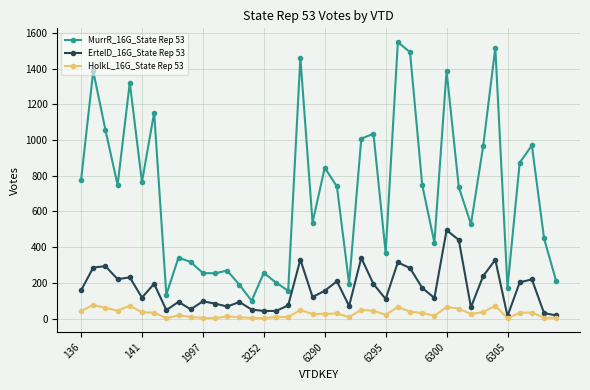

What is the maximum value shown in the chart?

1548